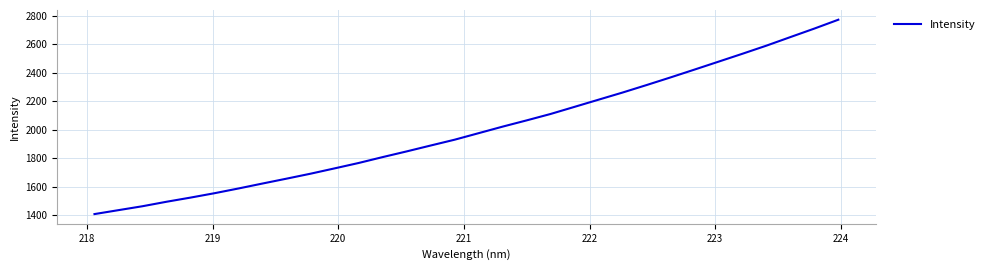

What is the sum of all values?

64027.8